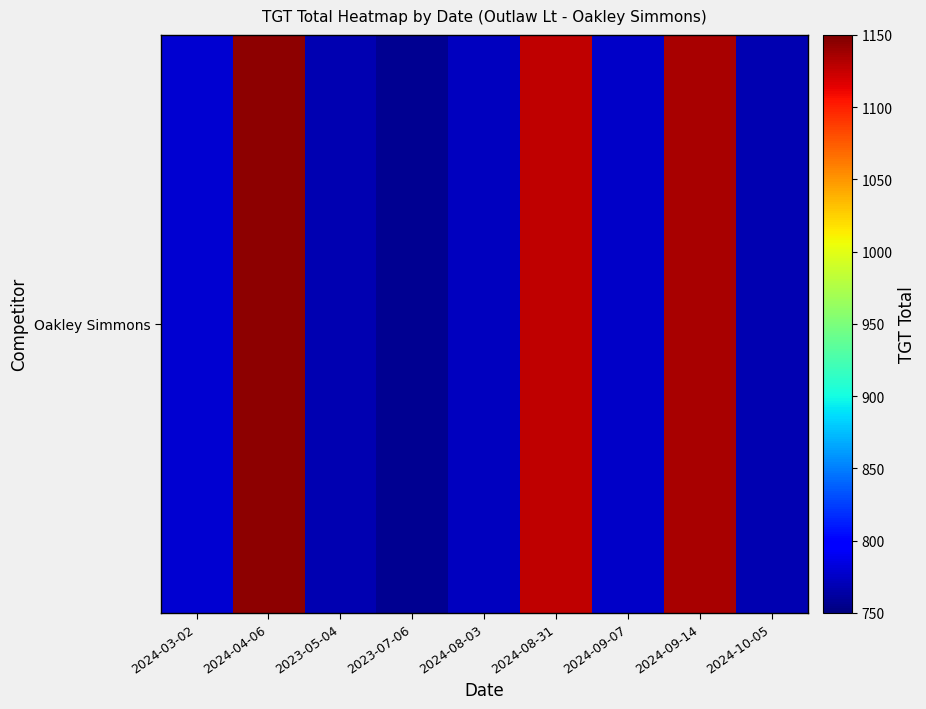

The value at 2024-08-03 is 1168. True or false?

False